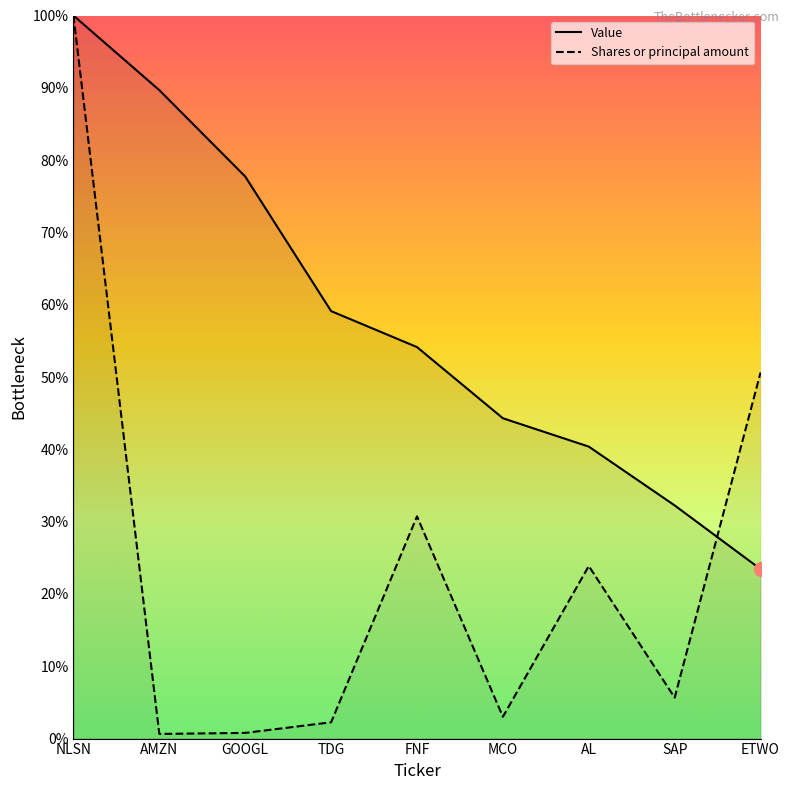

At which category is the sum across all series the highest?

NLSN